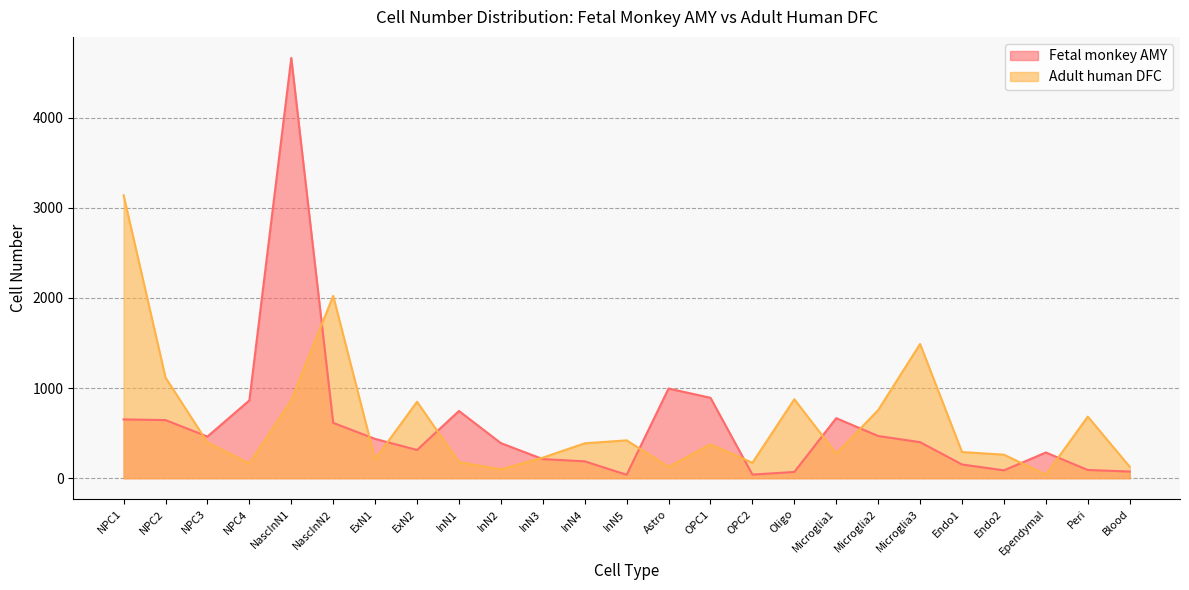

How many interior local peaks does the Fetal monkey AMY series have?

5